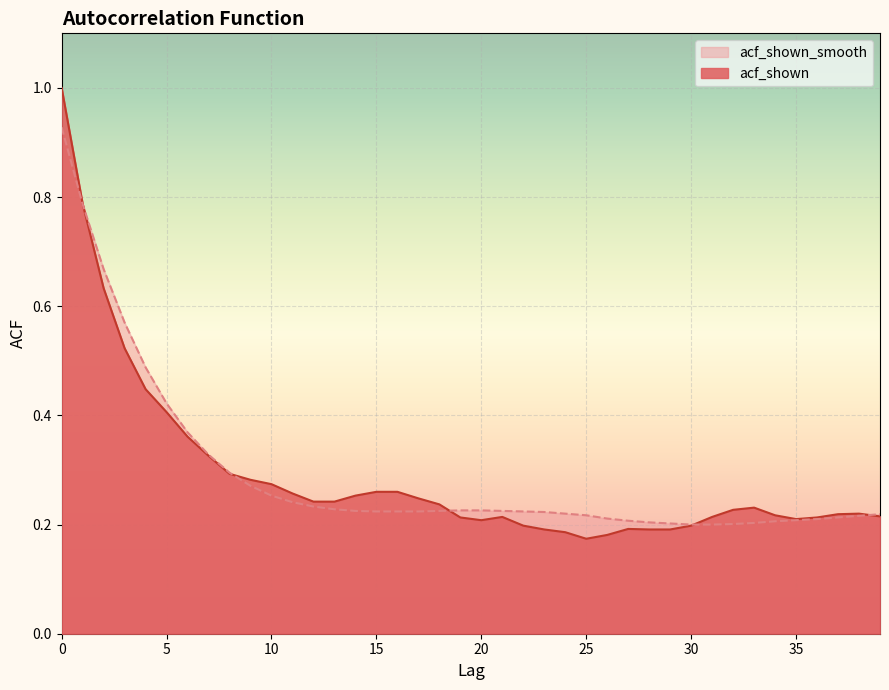

How many lines are shown in the chart?

2